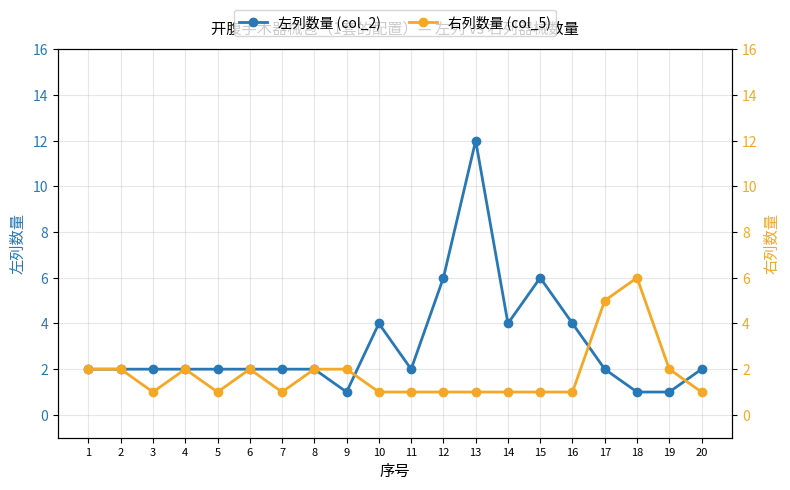

Reading left to right, extract all data points from this chart.

左列数量 (col_2): 2	2	2	2	2	2	2	2	1	4	2	6	12	4	6	4	2	1	1	2
右列数量 (col_5): 2	2	1	2	1	2	1	2	2	1	1	1	1	1	1	1	5	6	2	1